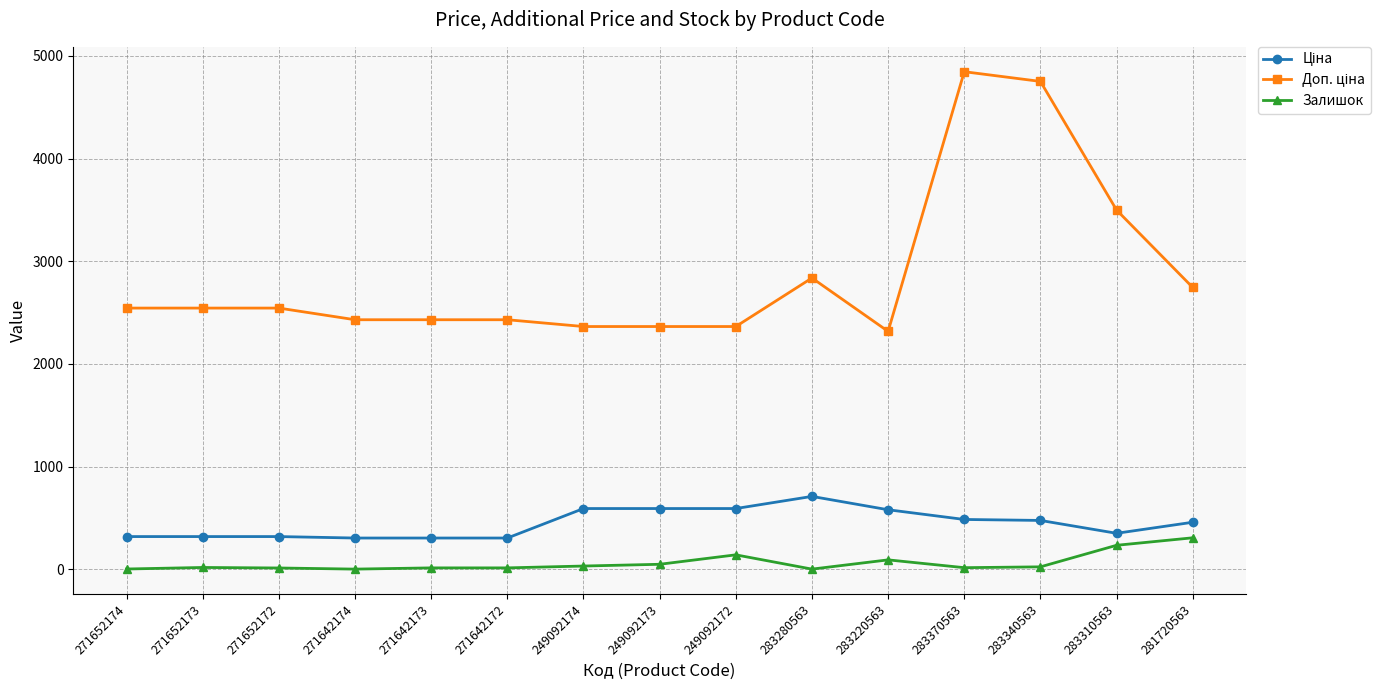

What is the spread (max minus min) of values at 271642172?

2417.0